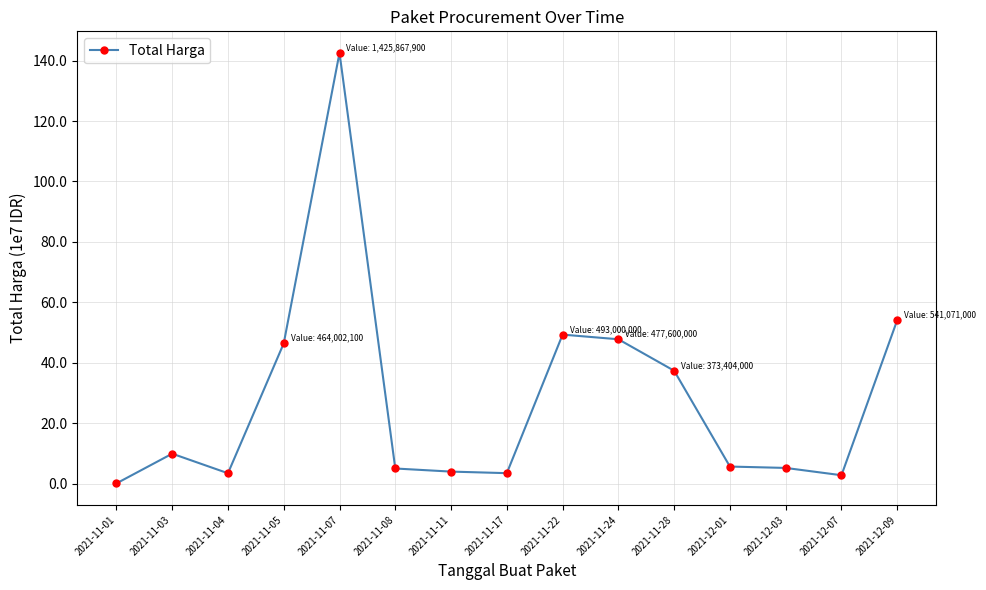

What is the average value?

277778601